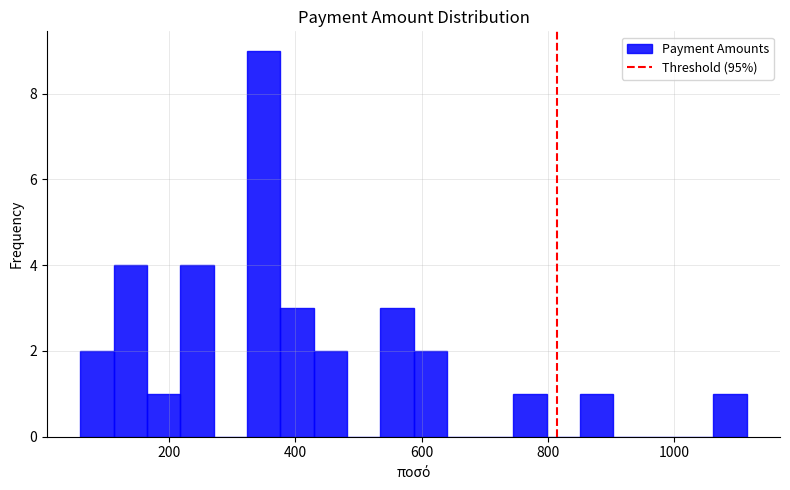

Read against the x-axis, roughly where is the centre of the tallest bar?

340